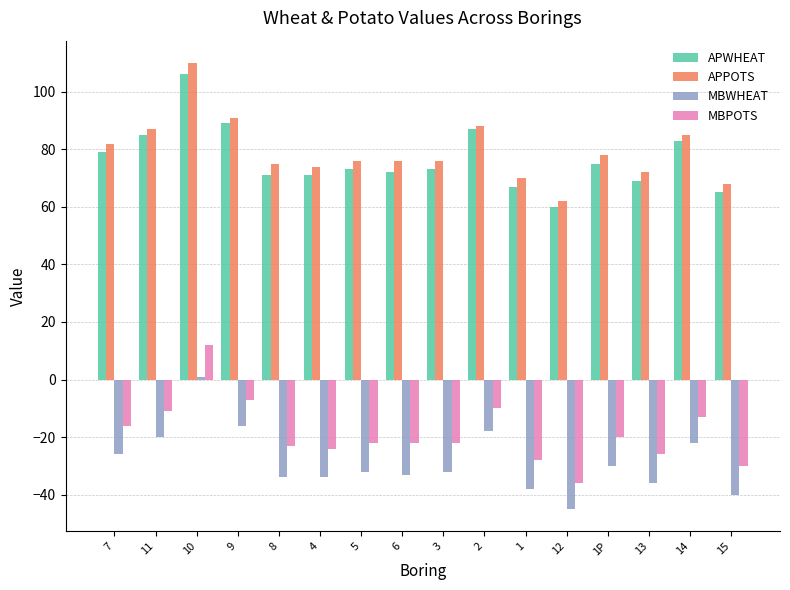

True or false: APWHEAT has a value of 146 at 11.

False